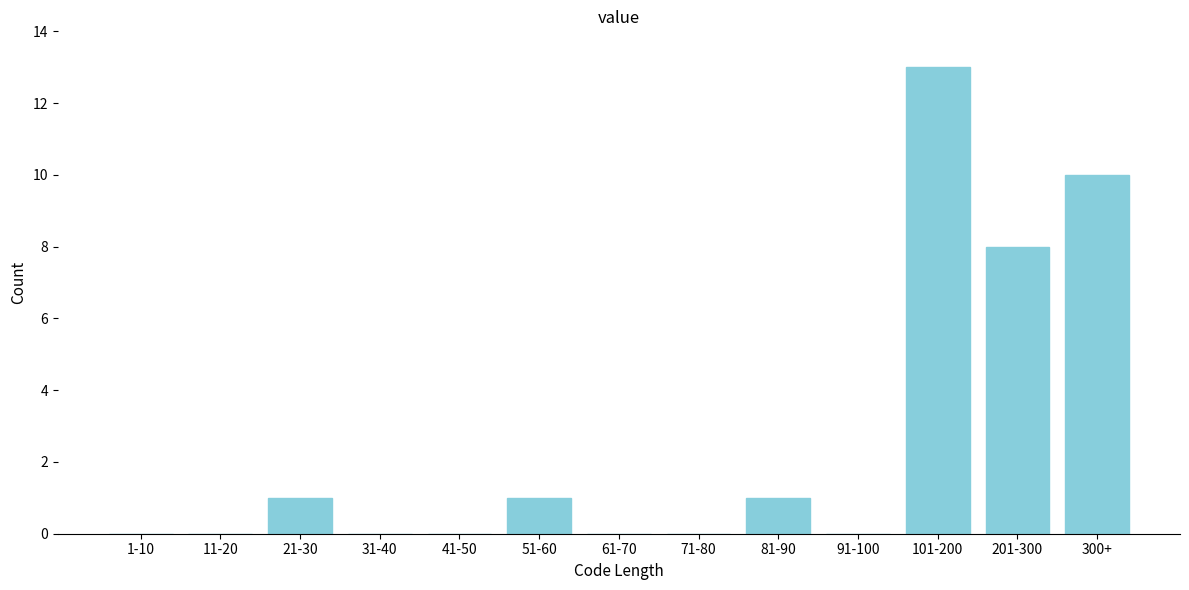

Reading left to right, list all the values displayed in this chart.

1-10=0	11-20=0	21-30=1	31-40=0	41-50=0	51-60=1	61-70=0	71-80=0	81-90=1	91-100=0	101-200=13	201-300=8	300+=10